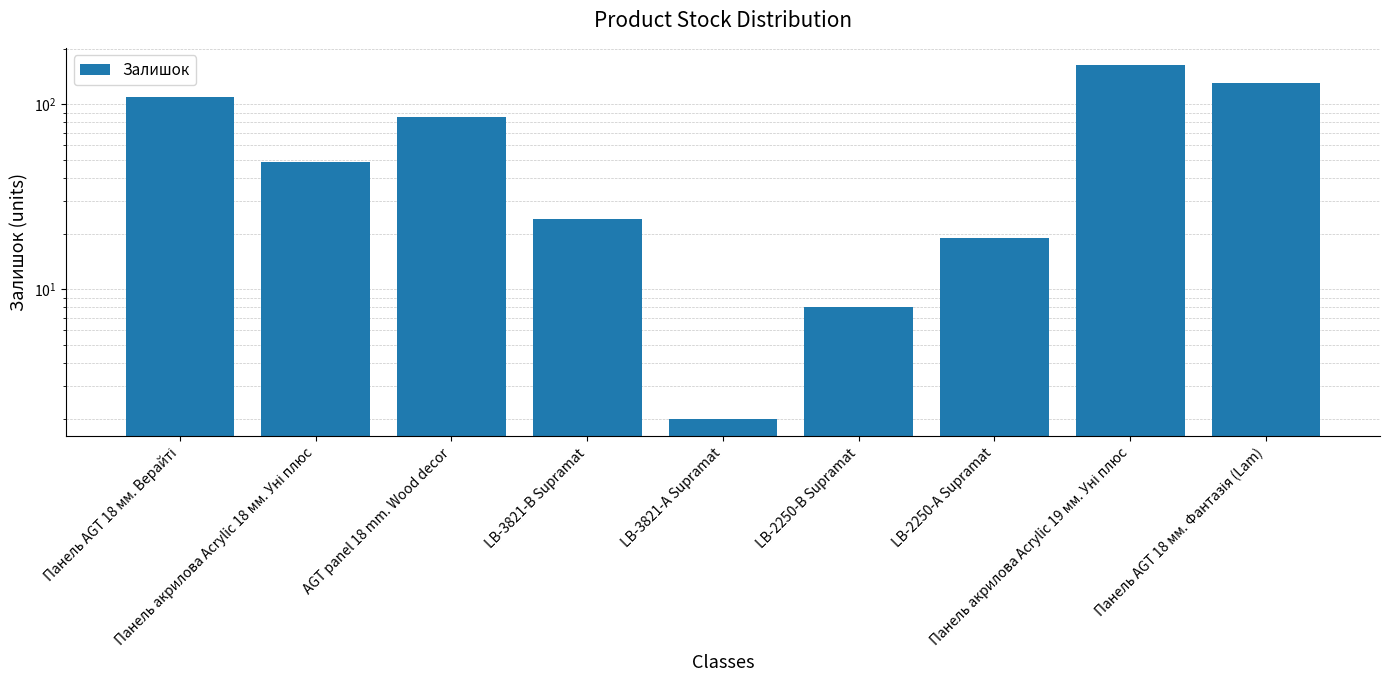

At which category does the chart reach its minimum across all series?

LB-3821-А Supramat